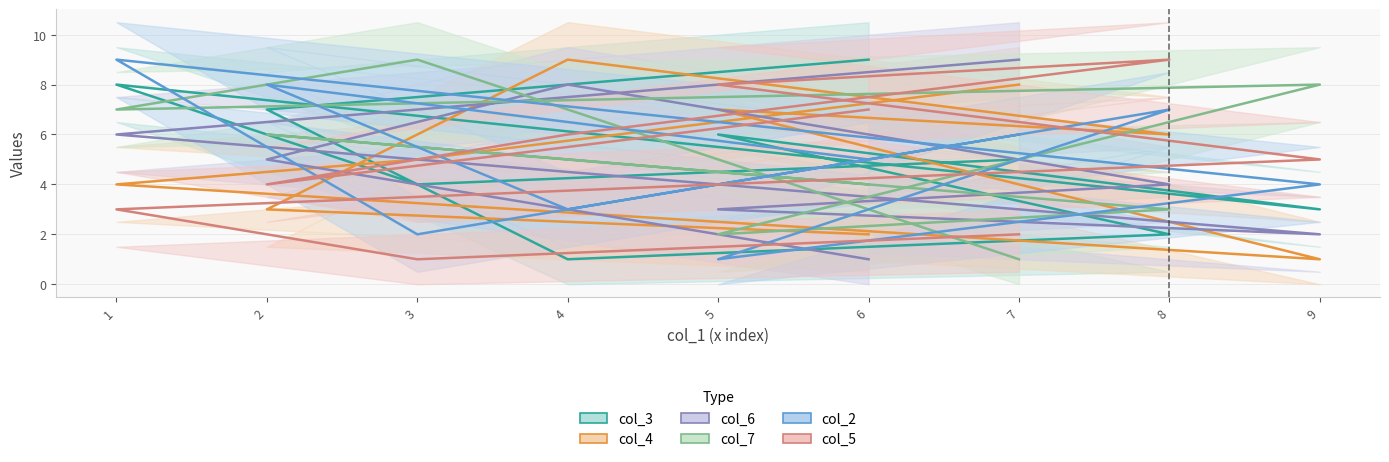

Where is the first local maximum for col_7?

3